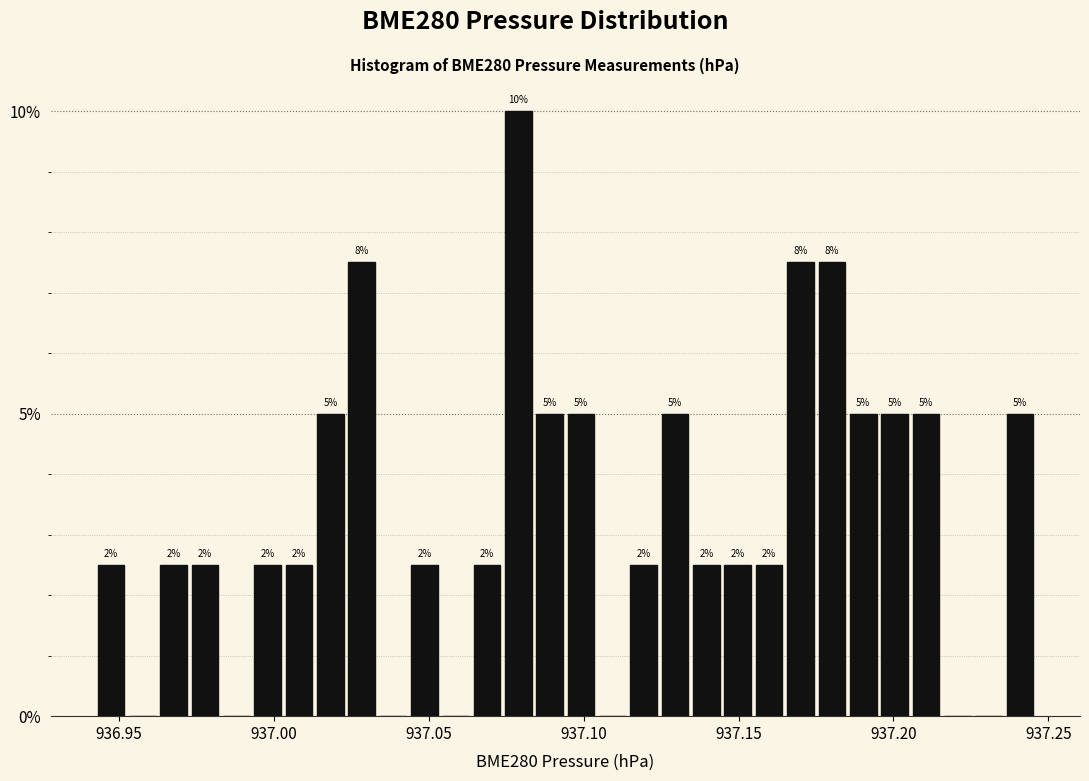

Read against the x-axis, roughly where is the centre of the tallest bar?

937.080